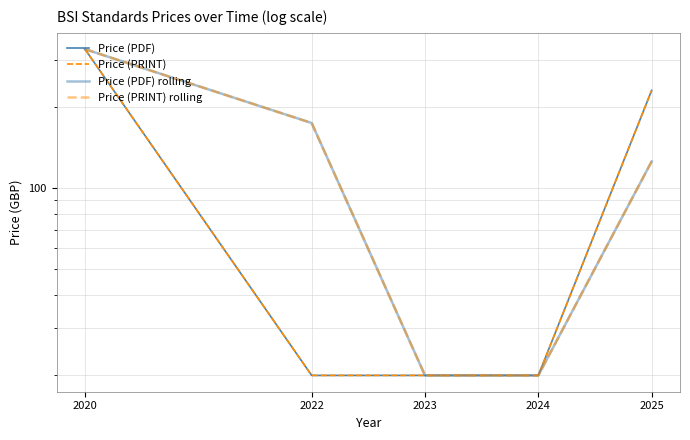

What is the value of the Price (PRINT) point at the 5th from the left?

231.6